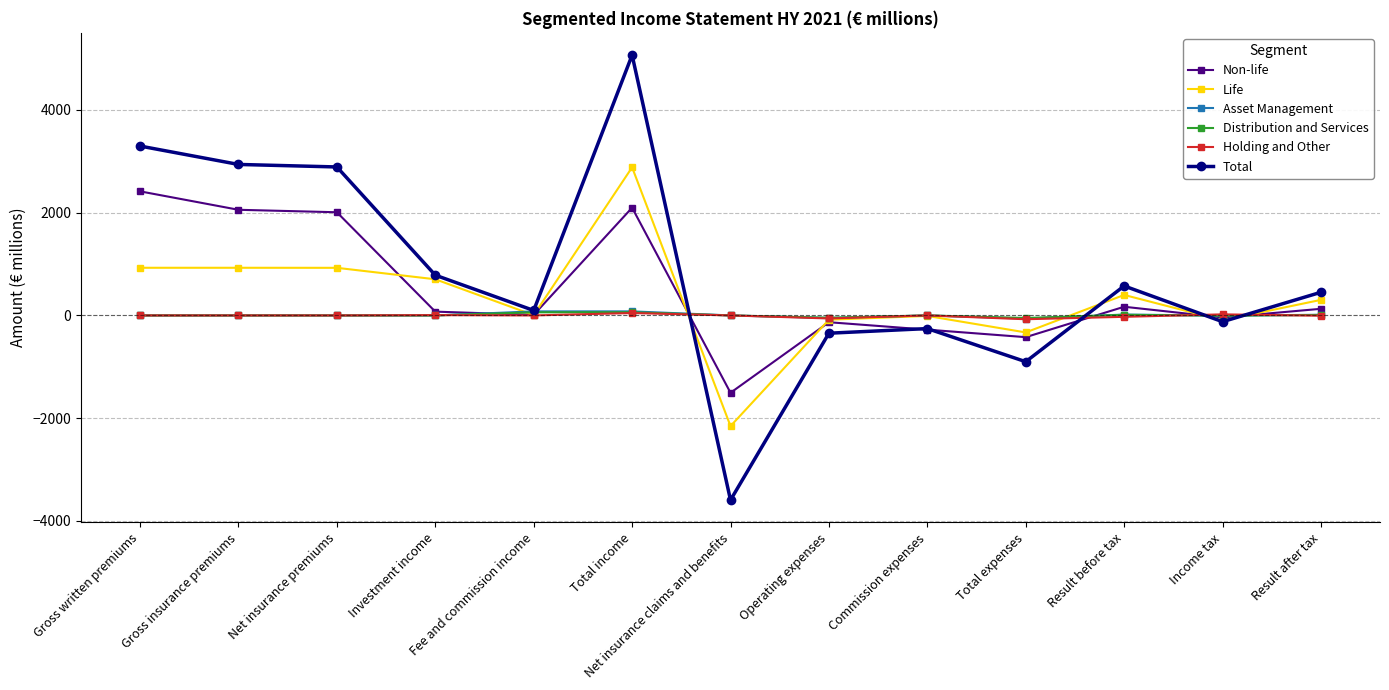

What is the approximate value of Distribution and Services at Income tax?

-3